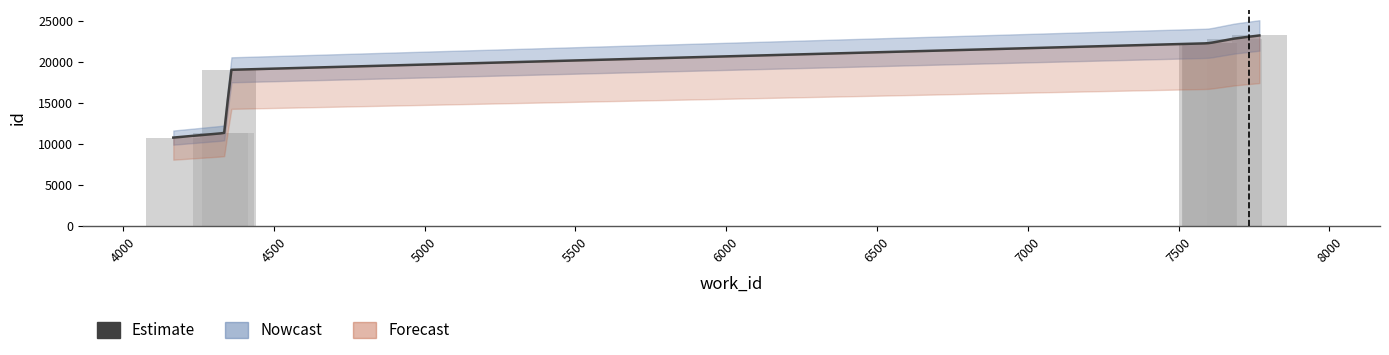

What is the value of the 6th bar from the left?

22263